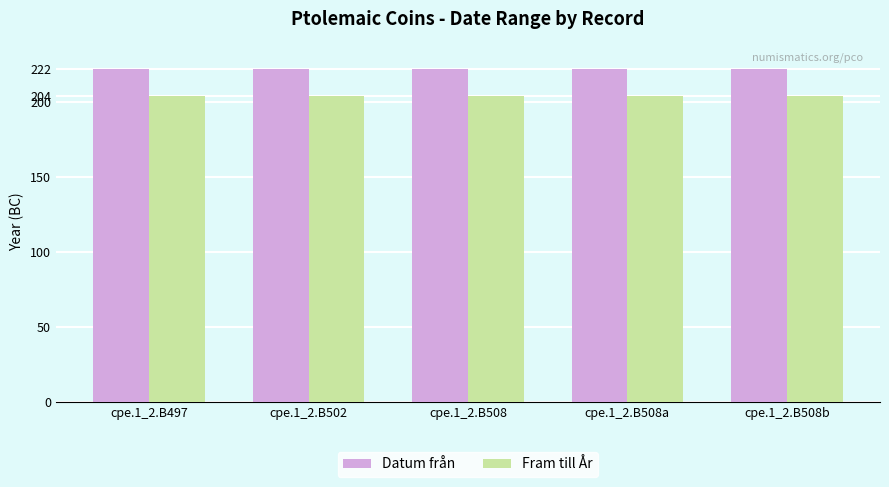

Is the value of Datum från at cpe.1_2.B508 greater than the value of Fram till År at cpe.1_2.B508?

Yes